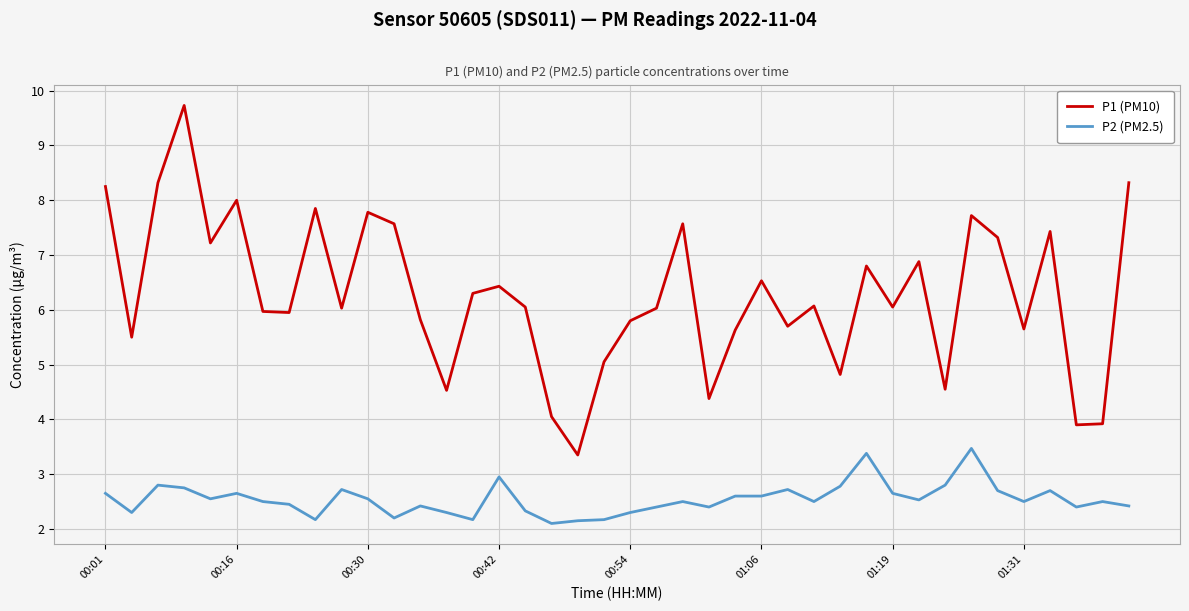

List the series in order of their overall mean, highest first.

P1 (PM10), P2 (PM2.5)